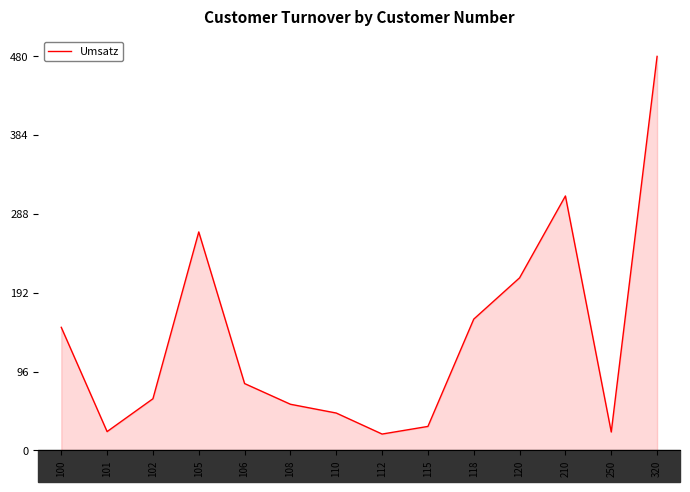

Approximately how many times larger is the value at 250 compared to 110?

0.5